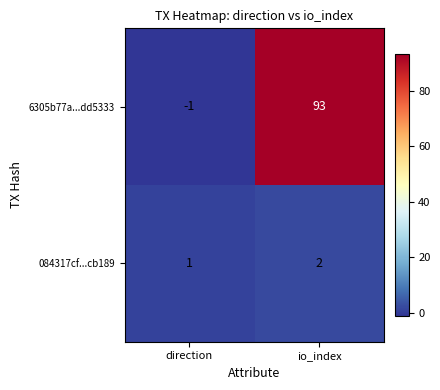

Which series has the largest total across all categories?

6305b77a...dd5333